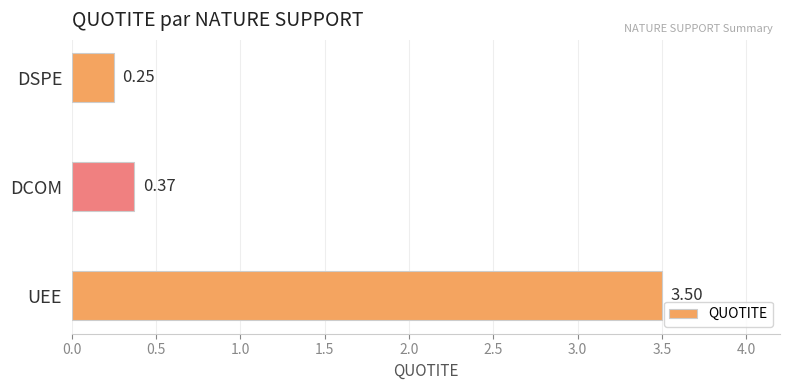

List the labels in order of value, smallest first.

DSPE, DCOM, UEE